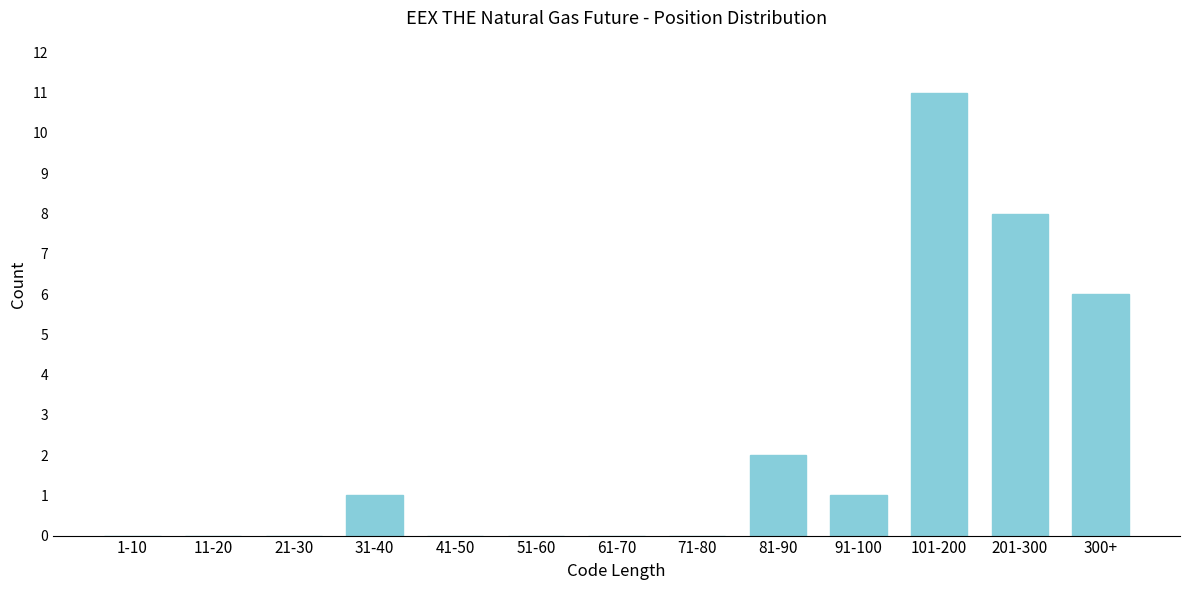

Reading right to left, transcribe all the data shown in this chart.

300+=6	201-300=8	101-200=11	91-100=1	81-90=2	71-80=0	61-70=0	51-60=0	41-50=0	31-40=1	21-30=0	11-20=0	1-10=0